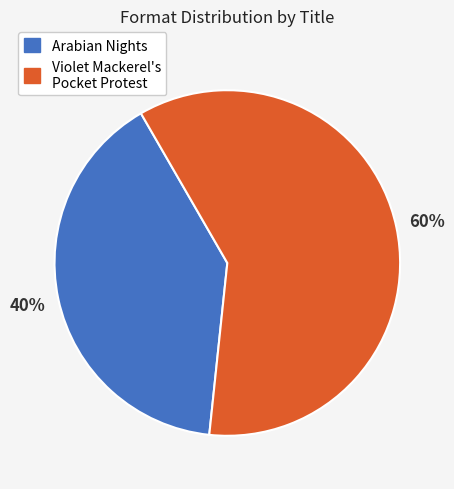

To the nearest percent, what is the difference between the largest and smallest slice percentages?

20%